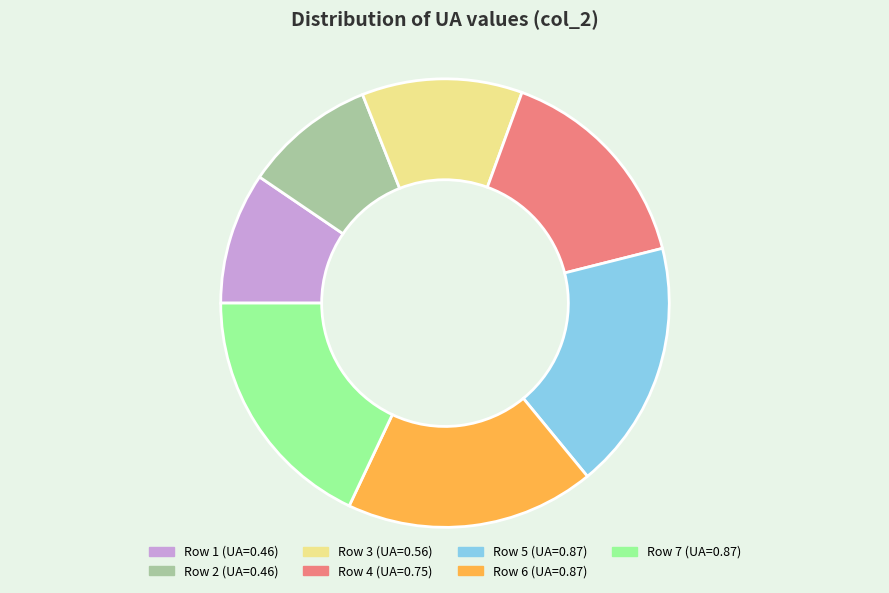

Is there any slice that represents more than half of the pie?

No